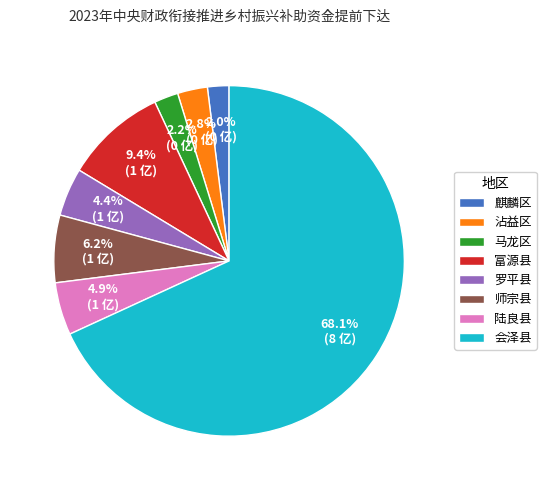

To the nearest percent, what is the combined percentage of 师宗县 and 陆良县?

11%